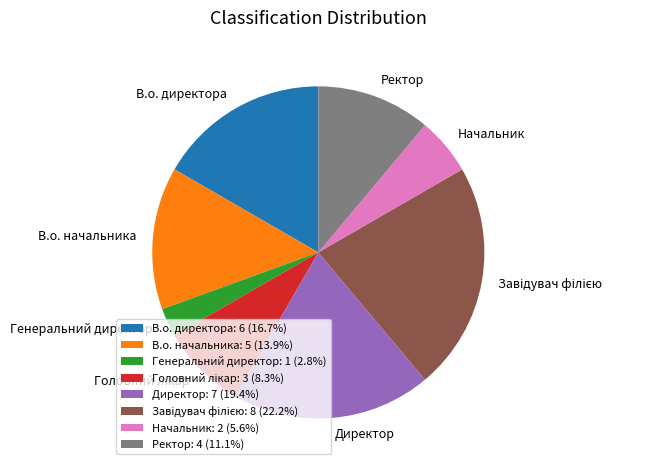

Approximately how many times larger is the value at Директор: 7 (19.4%) compared to В.о. начальника: 5 (13.9%)?

1.4